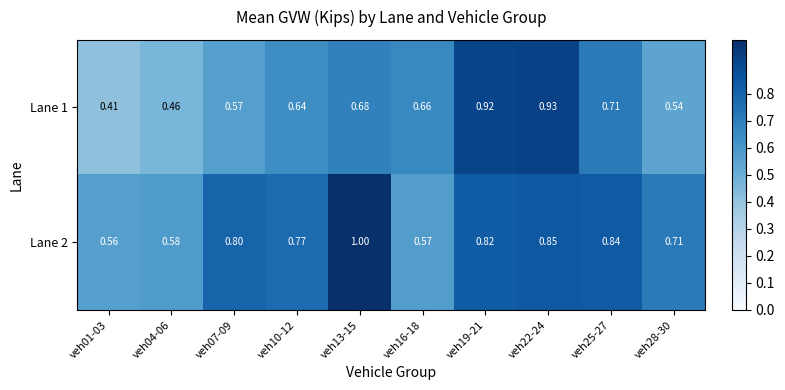

Is the value of Lane 2 at veh04-06 greater than the value of Lane 1 at veh01-03?

Yes